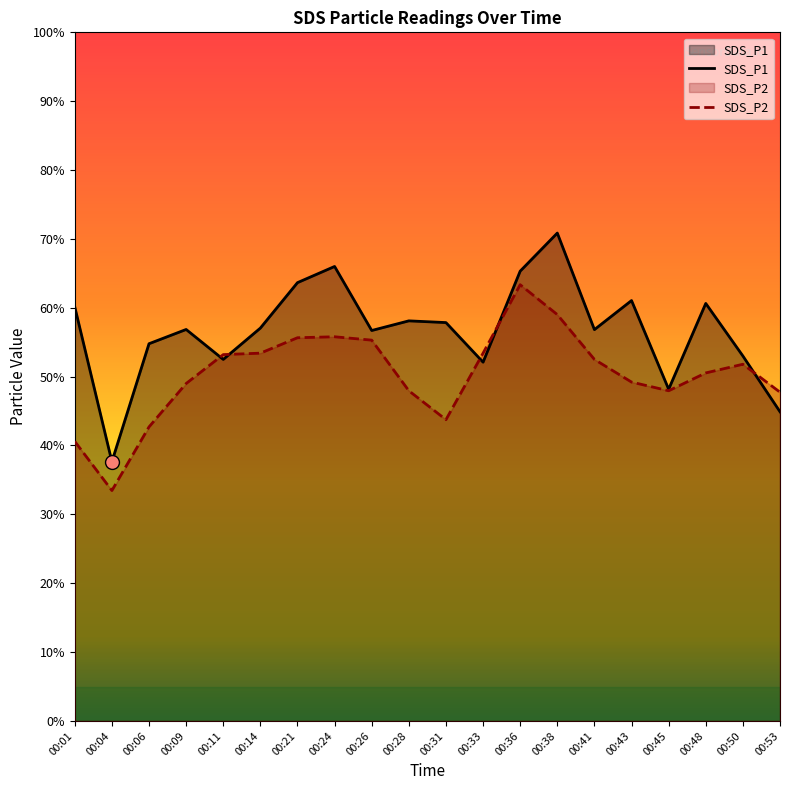

The SDS_P2 series shows 86.0 at 00:50. True or false?

False